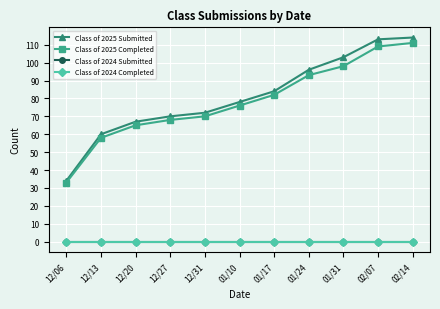

What is the average value of the Class of 2025 Completed series?

78